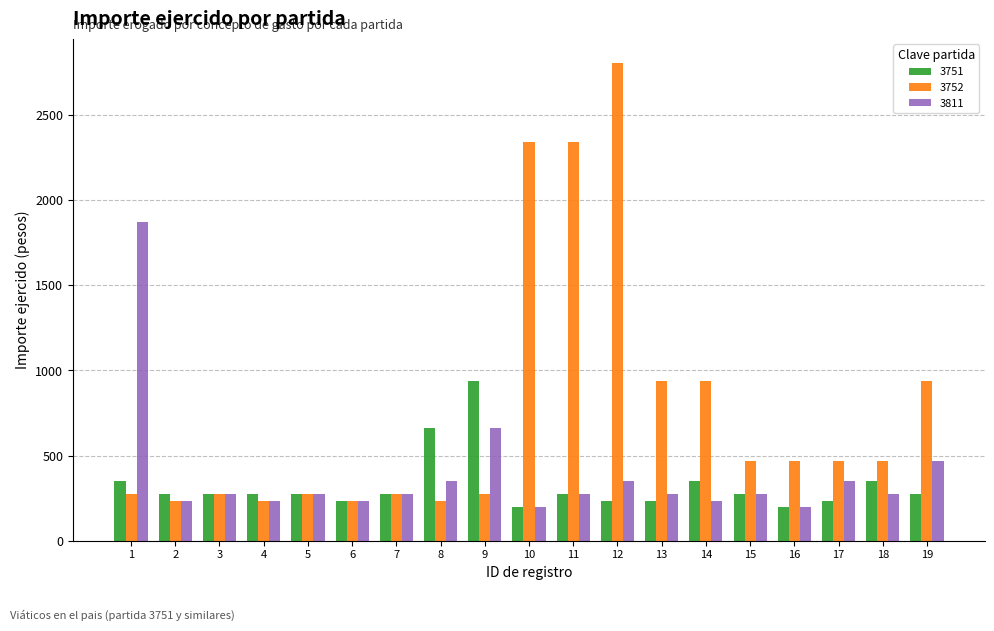

Rank the series by their maximum value, from lowest to highest.

3751, 3811, 3752